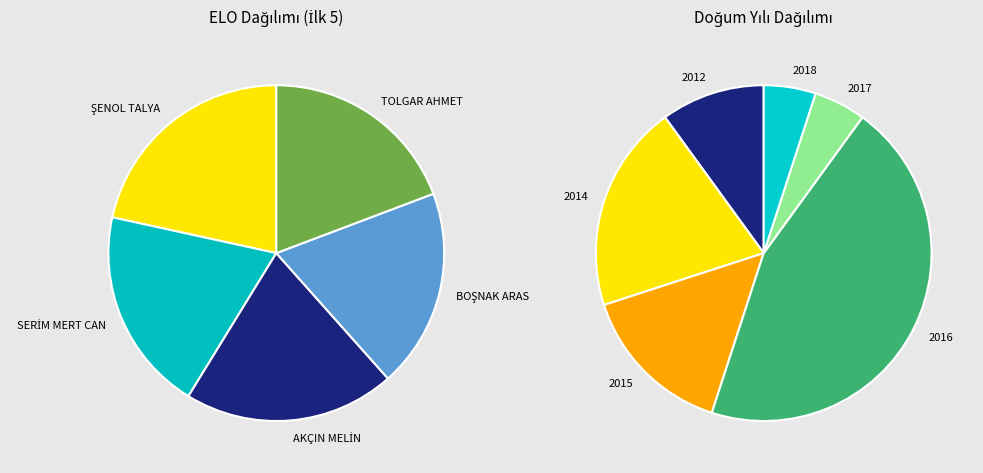

To the nearest percent, what is the difference between the largest and smallest slice percentages?

2%